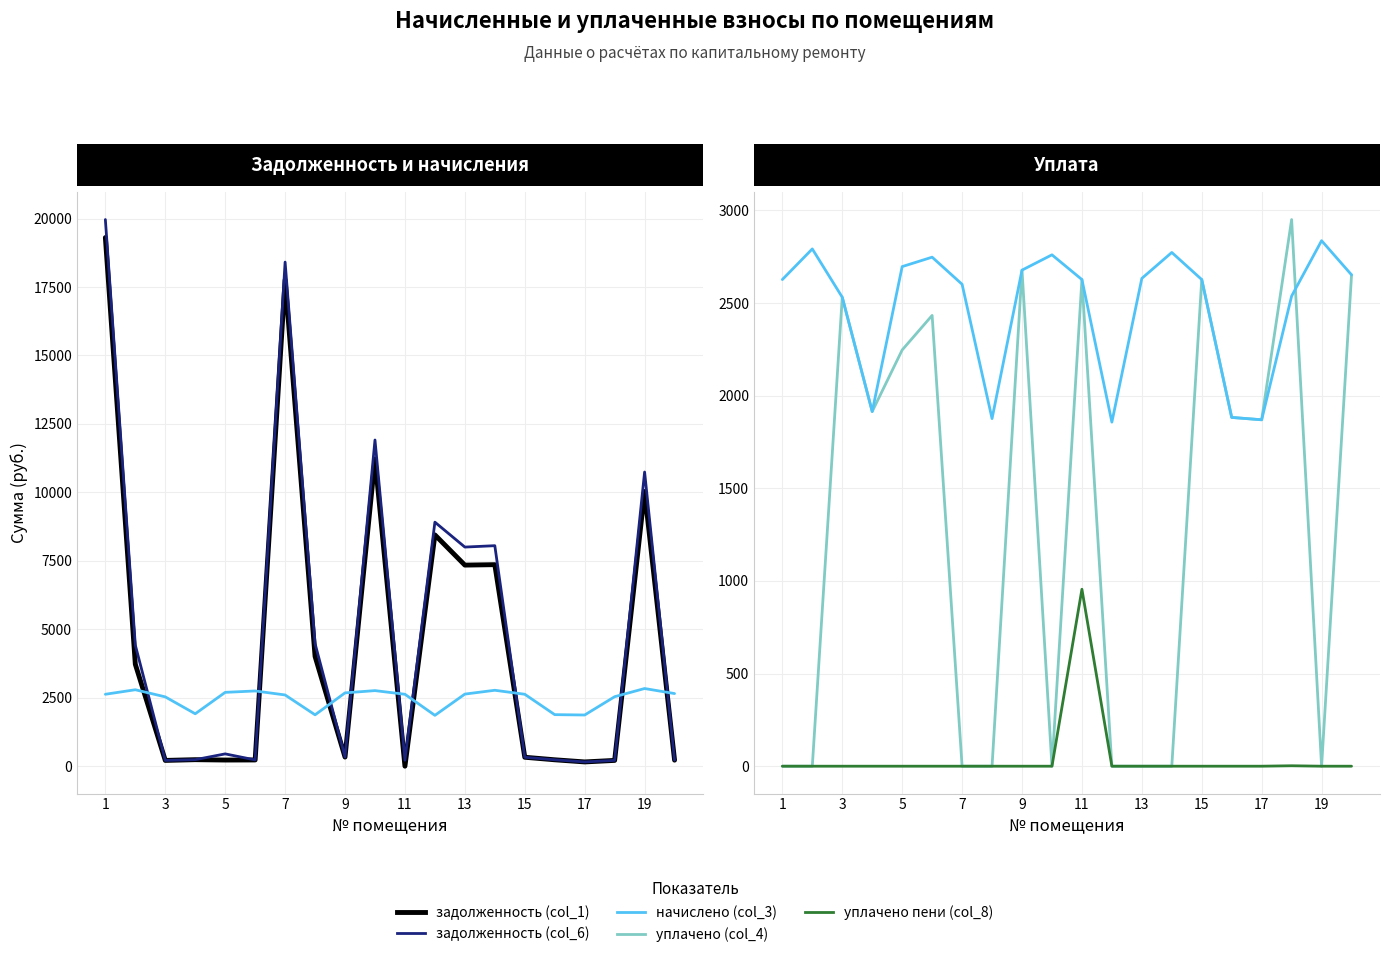

Reading left to right, extract all data points from this chart.

задолженность (col_1): 19306.0	3722.7	210.9	238.0	224.7	227.4	17758.7	4008.8	332.9	11222.2	0.0	8447.7	7343.7	7359.7	326.6	234.1	155.8	211.5	10033.5	221.0
задолженность (col_6): 19962.7	4420.7	210.9	238.0	449.4	228.9	18409.0	4477.8	332.9	11912.3	218.9	8912.0	8002.0	8052.9	326.6	234.1	155.8	211.5	10742.7	221.0
начислено (col_3): 2626.7	2792.0	2531.3	1914.4	2696.6	2747.5	2601.2	1876.2	2677.6	2760.2	2626.7	1857.1	2633.0	2773.0	2626.7	1882.6	1869.8	2537.6	2836.6	2652.1
уплачено (col_4): 0.0	0.0	2530.6	1914.4	2246.6	2433.2	0.0	0.0	2677.6	0.0	2626.7	0.0	0.0	0.0	2626.7	1882.6	1869.8	2950.6	0.0	2652.1
уплачено пени (col_8): 0.0	0.0	0.0	0.0	0.0	0.0	0.0	0.0	0.0	0.0	955.1	0.0	0.0	0.0	0.0	0.0	0.0	2.3	0.0	0.0